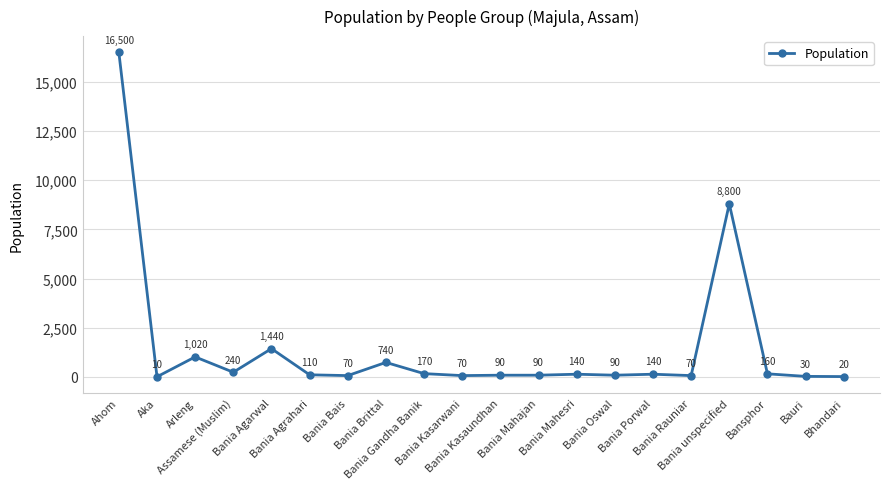

What is the ratio of the value at Bansphor to the value at Bania Mahajan?

1.8